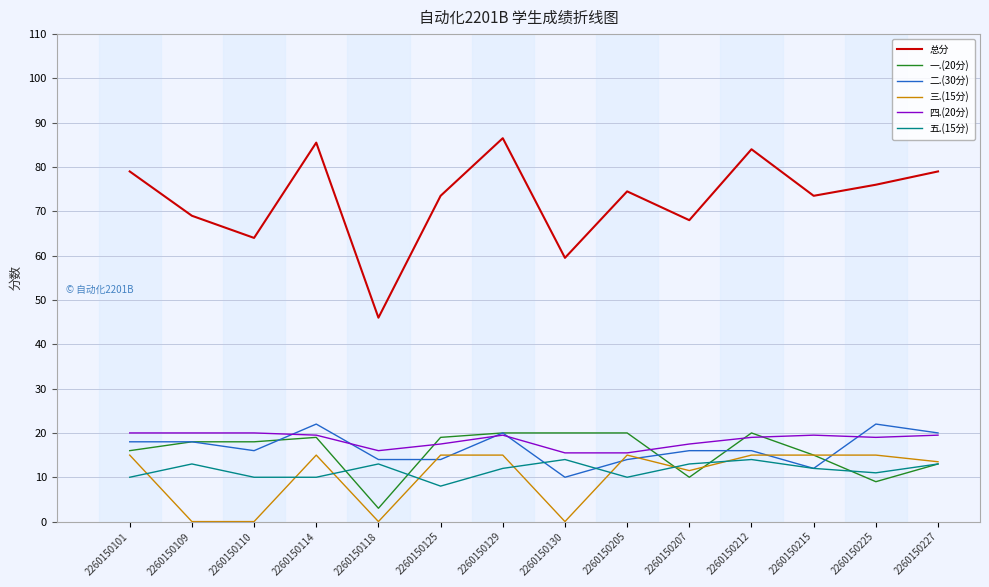

What is the difference between the highest and lowest values at 2260150130?

59.5